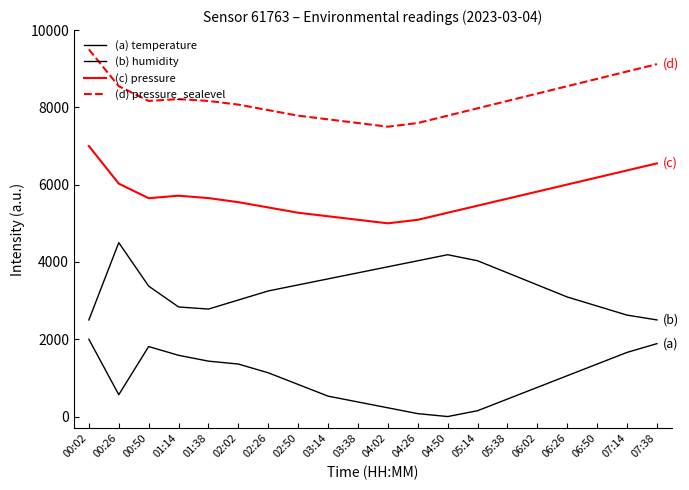

At which label does (c) pressure first exceed 5650?

00:02